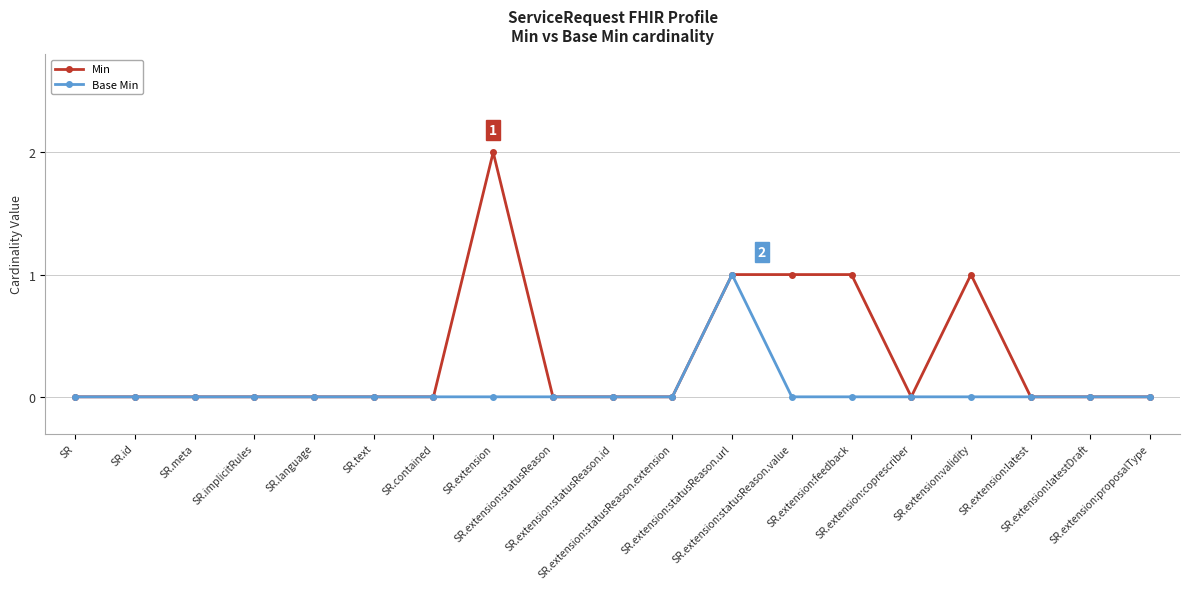

Which series has the largest total across all categories?

Min